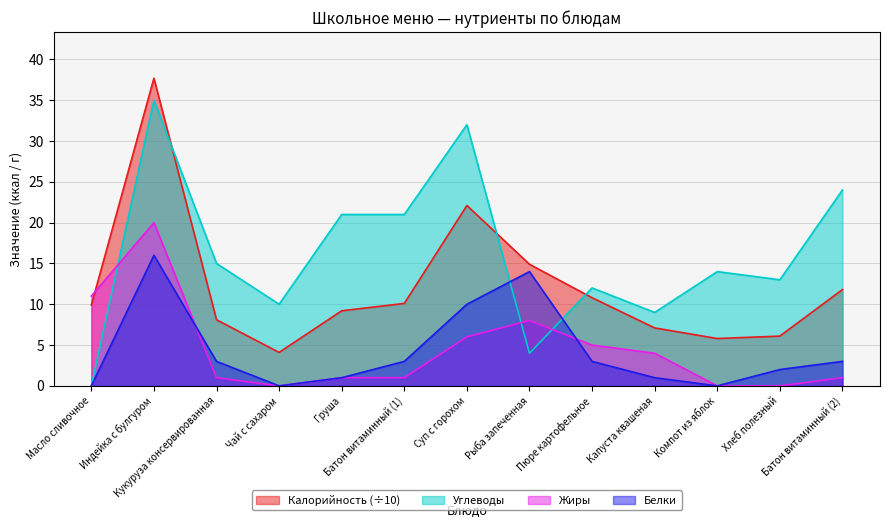

Does the chart display data point markers on the line(s)?

No